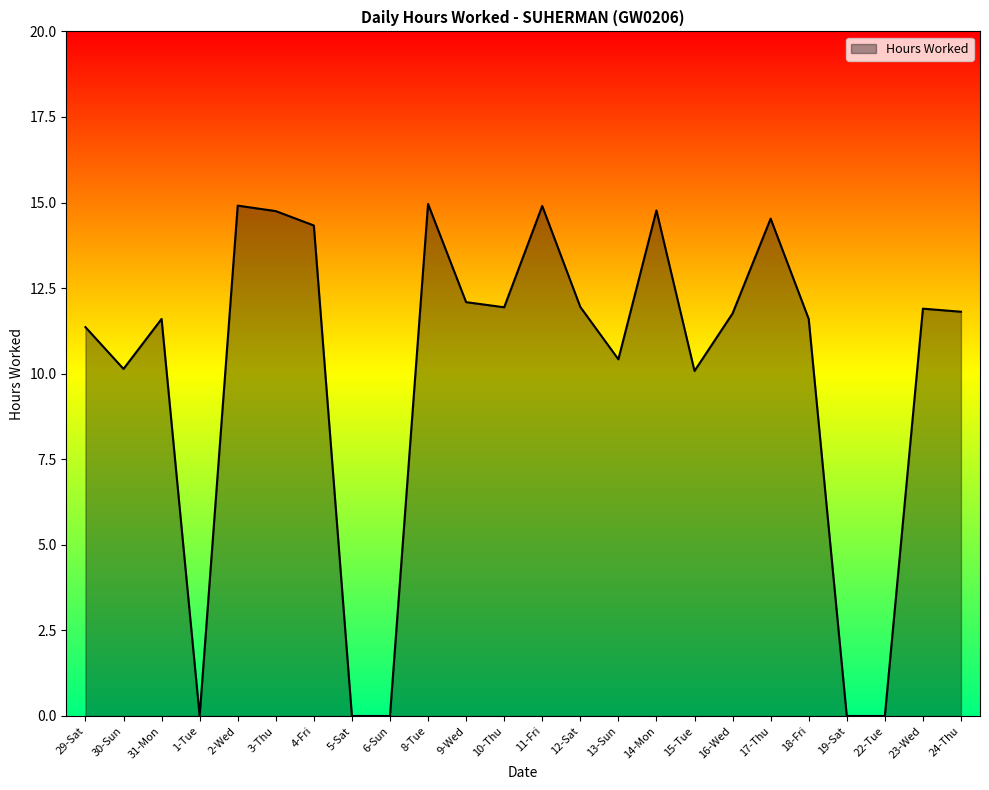

What is the difference between the values at 22-Tue and 16-Wed?

11.8